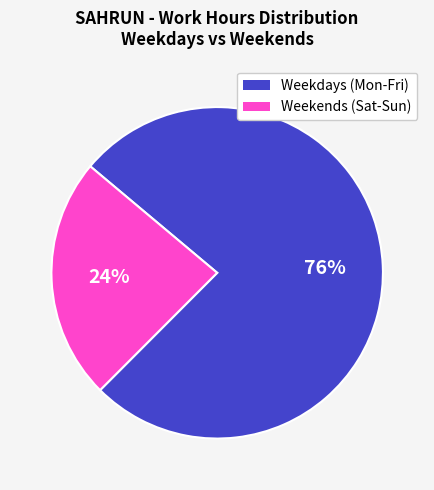

To the nearest percent, what is the average slice percentage?

50%